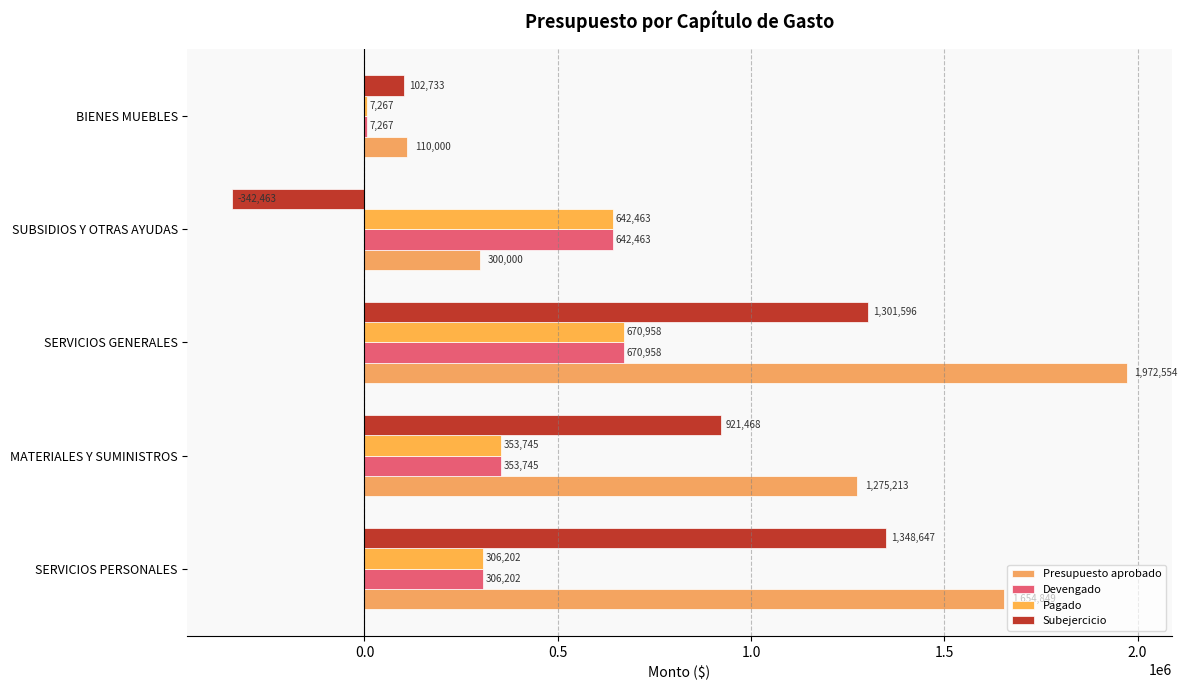

What is the value of the Subejercicio bar at the 5th from the left?

102732.6